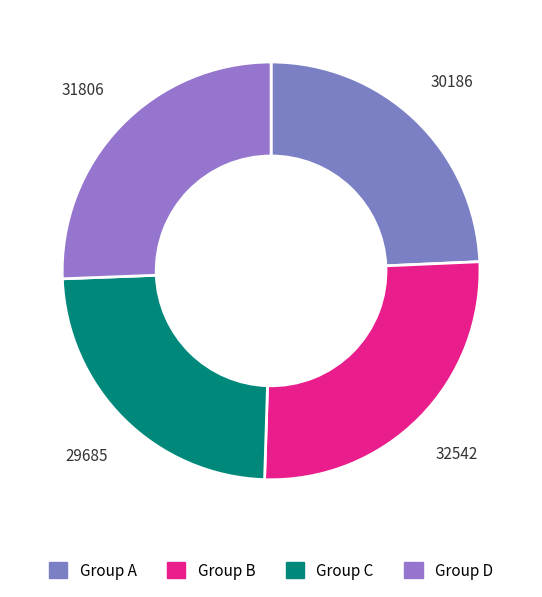

How many segments does this pie chart have?

4